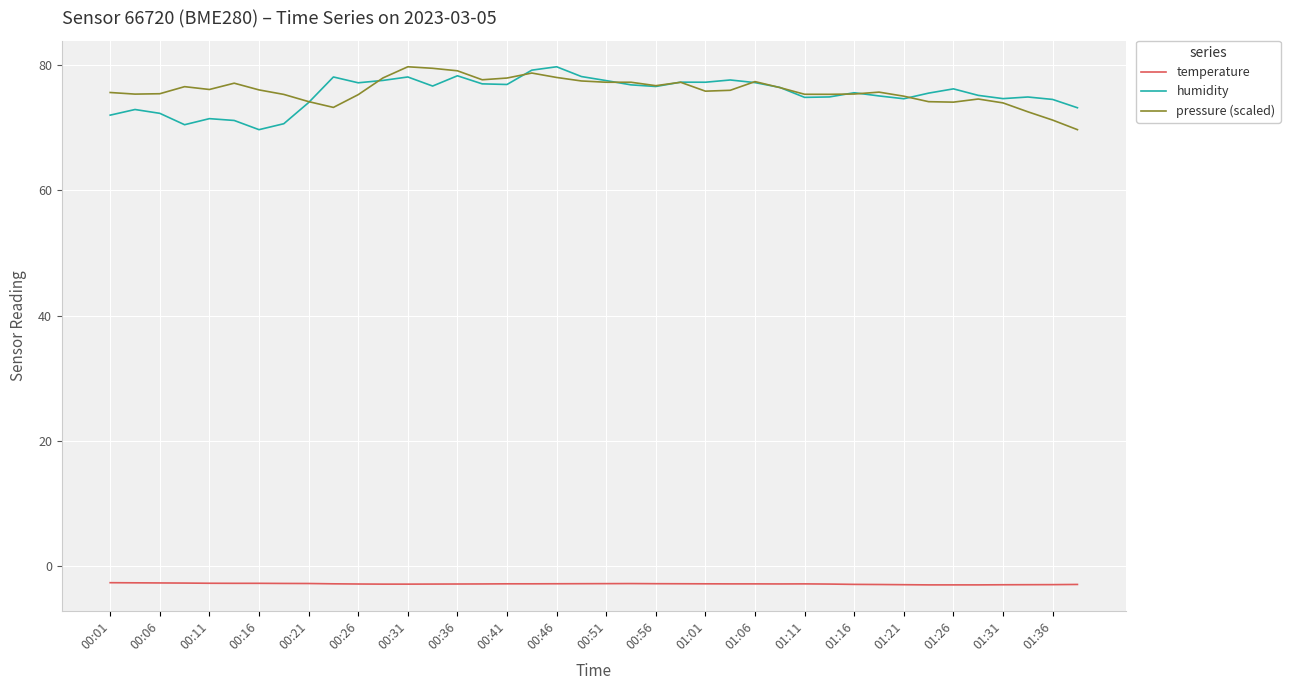

What is the minimum value shown in the chart?

-3.0